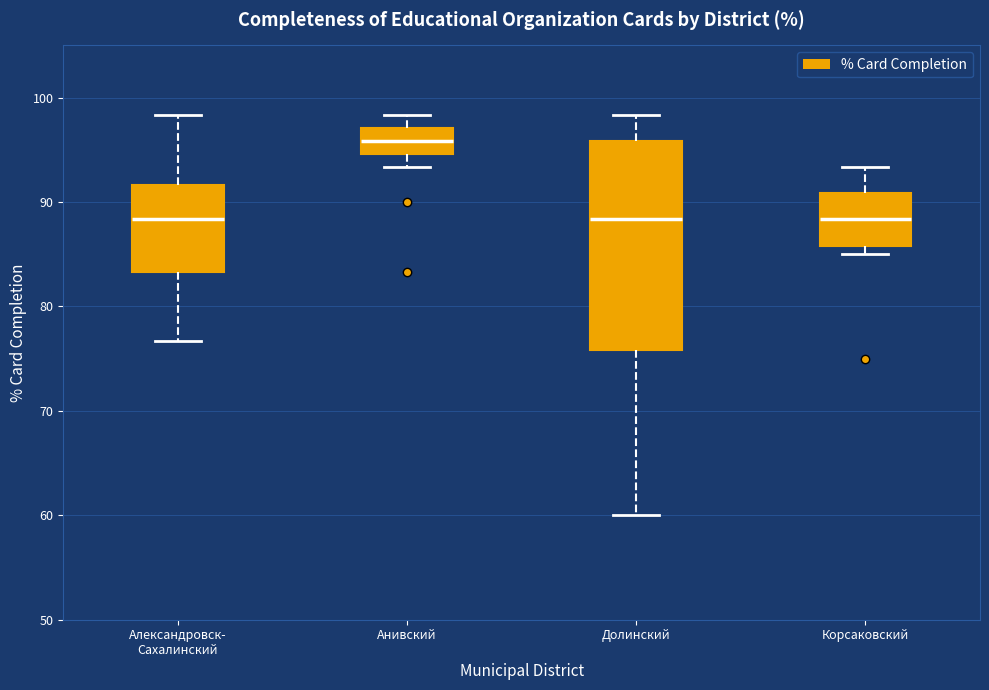

Reading left to right, transcribe this box plot: for each box, give where its median line is, the range the box spans, and where its two whiskers end, as read against the y-axis. The values are not printed on the chart, so give them approximately, as read against the axis.

Александровск- Сахалинский: median 88, box 83 to 92, whiskers 77 to 98
Анивский: median 96, box 95 to 97, whiskers 93 to 98
Долинский: median 88, box 76 to 96, whiskers 60 to 98
Корсаковский: median 88, box 86 to 91, whiskers 85 to 93